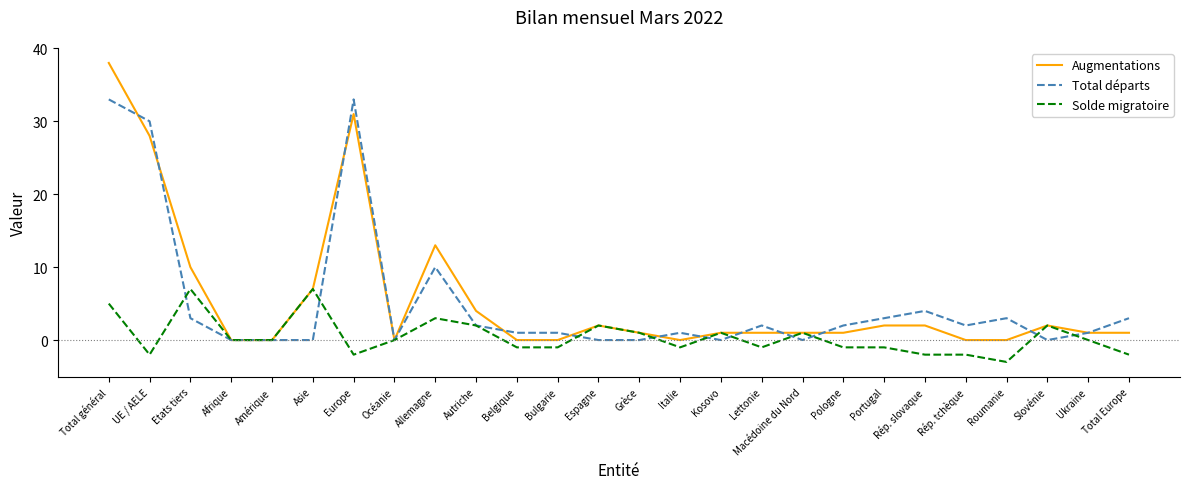

True or false: Total départs has more than 0 interior local peaks.

True